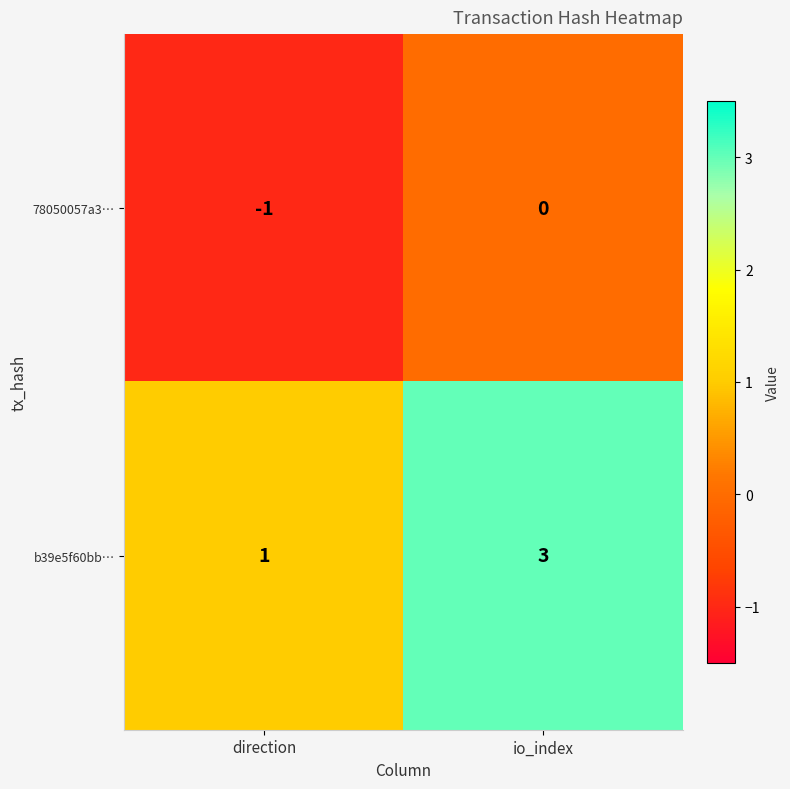

Is it true that 78050057a3… equals -2 at direction?

False